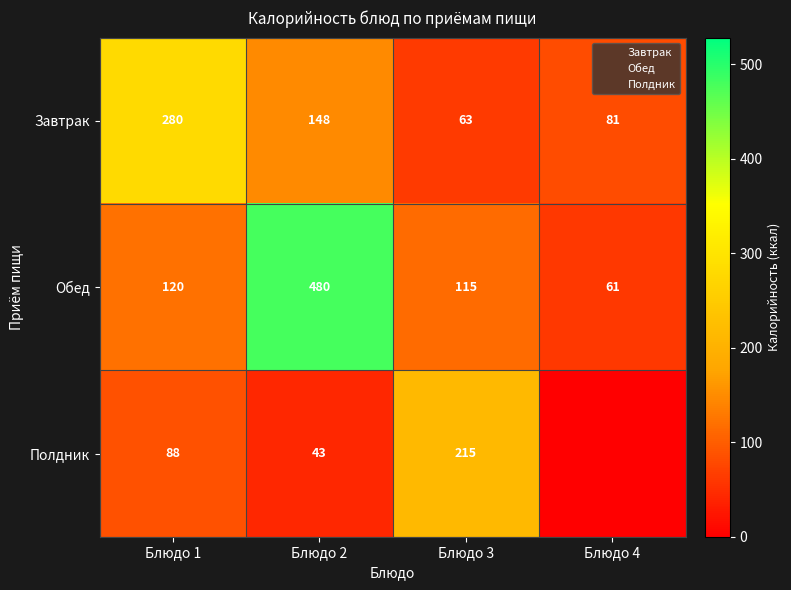

What is the difference between the highest and lowest values at Блюдо 3?

152